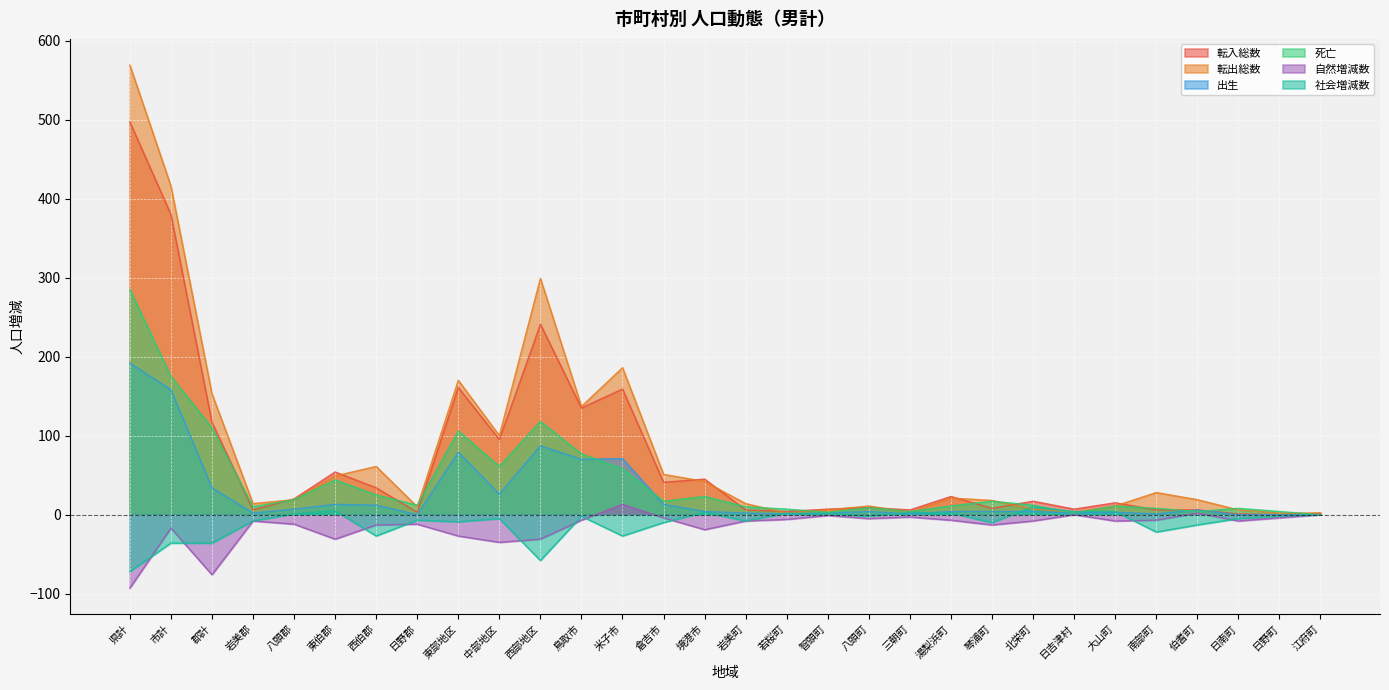

At which category does 社会増減数 reach its first local peak?

東伯郡